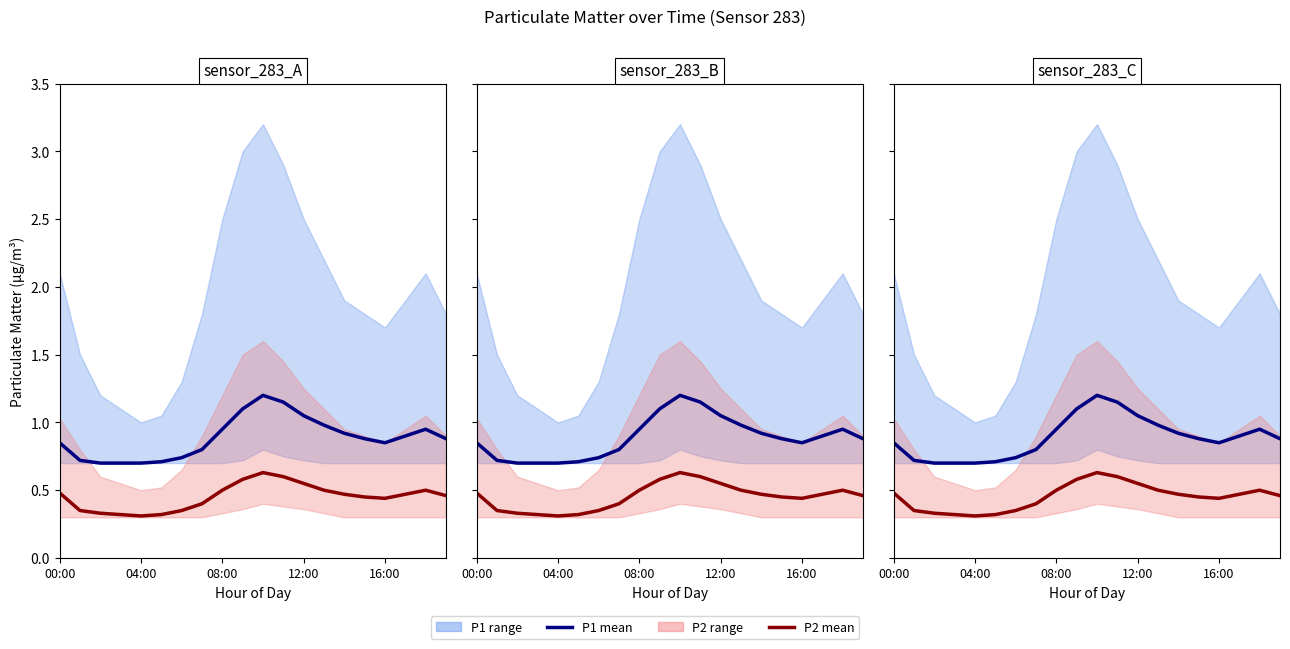

Which series has the largest total across all categories?

P1 mean